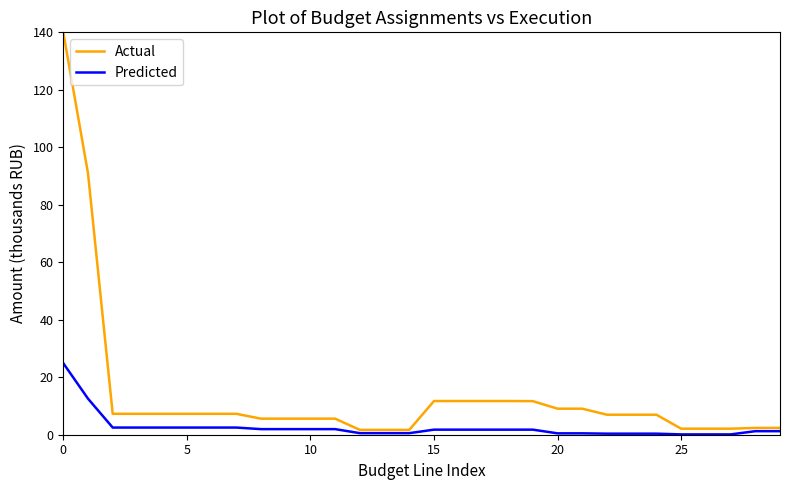

Rank the series by their average value, from highest to lowest.

Actual, Predicted